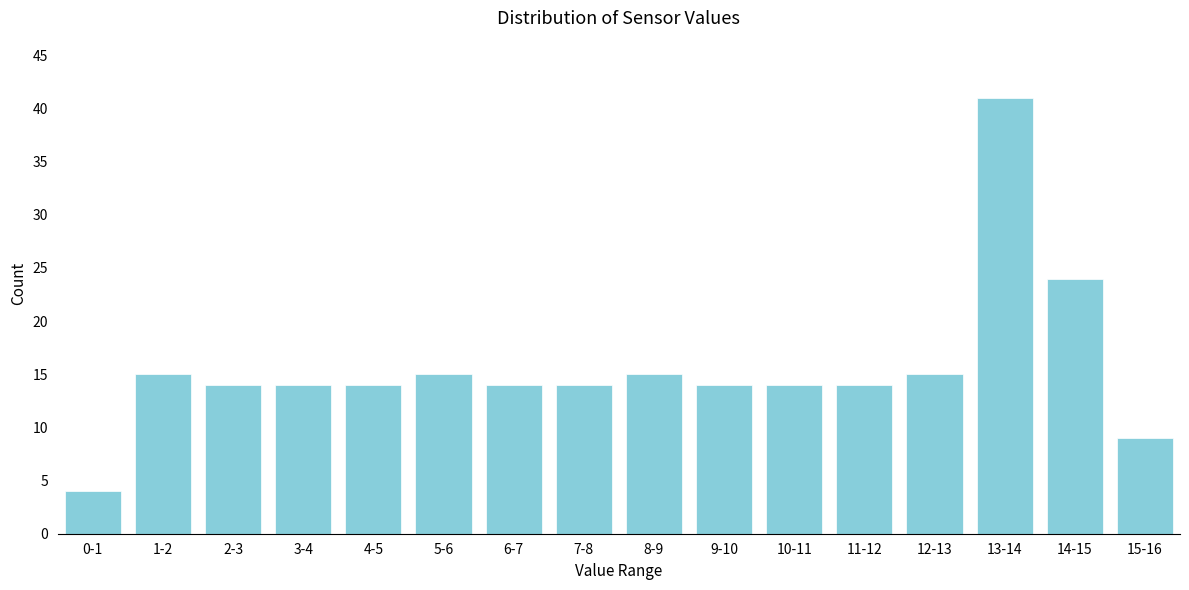

Reading right to left, what are all the values shown in this chart?

15-16=9	14-15=24	13-14=41	12-13=15	11-12=14	10-11=14	9-10=14	8-9=15	7-8=14	6-7=14	5-6=15	4-5=14	3-4=14	2-3=14	1-2=15	0-1=4